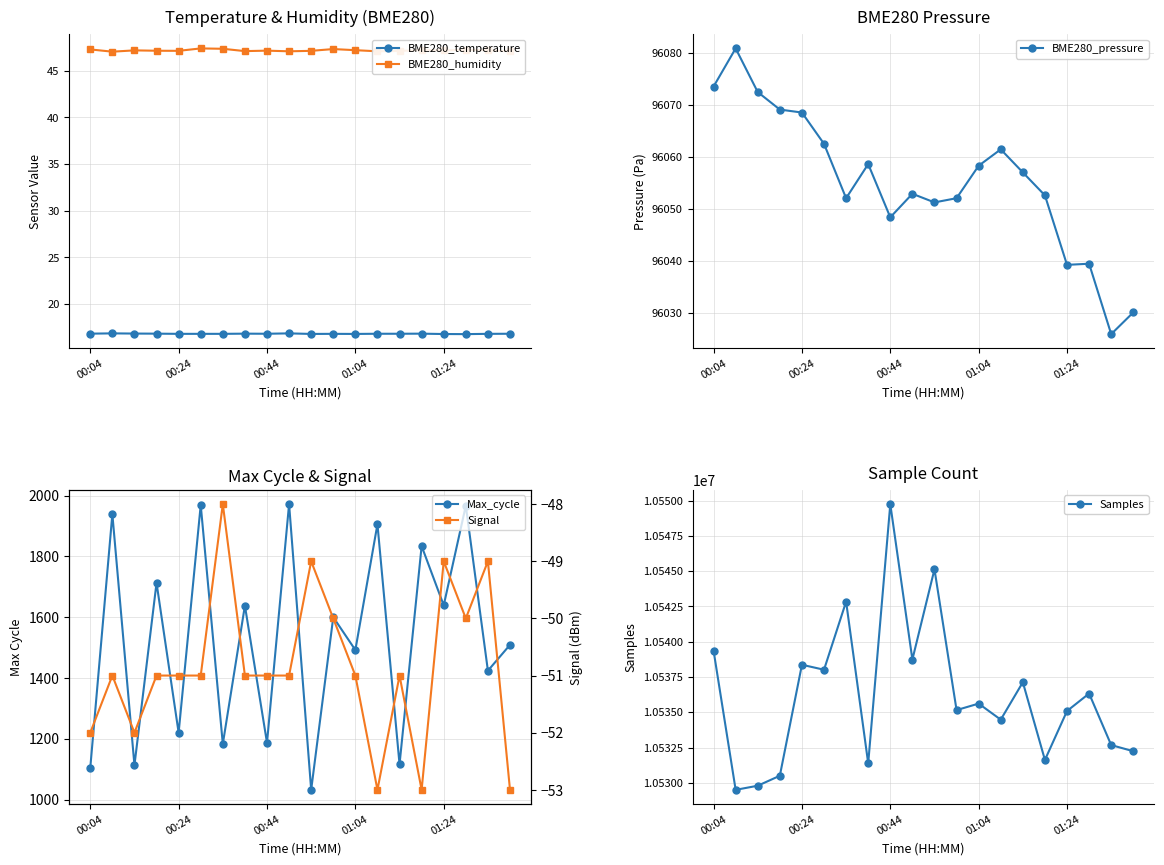

Which series has the widest spread of values?

Samples